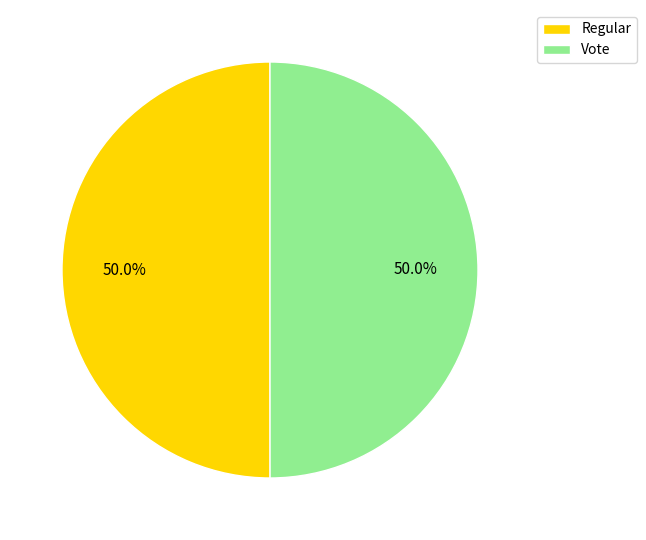

The Vote slice represents 58% of the pie. True or false?

False